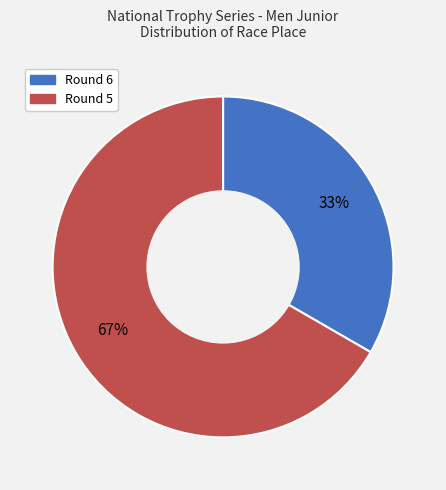

Count the number of slices in the pie.

2